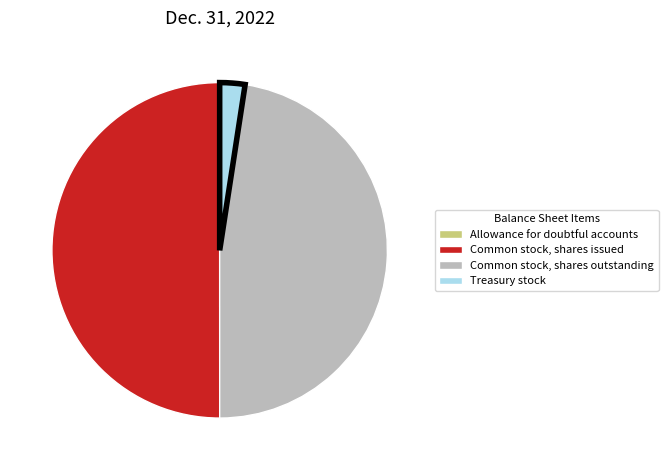

Do Common stock, shares outstanding and Common stock, shares issued together represent more than half of the pie?

Yes